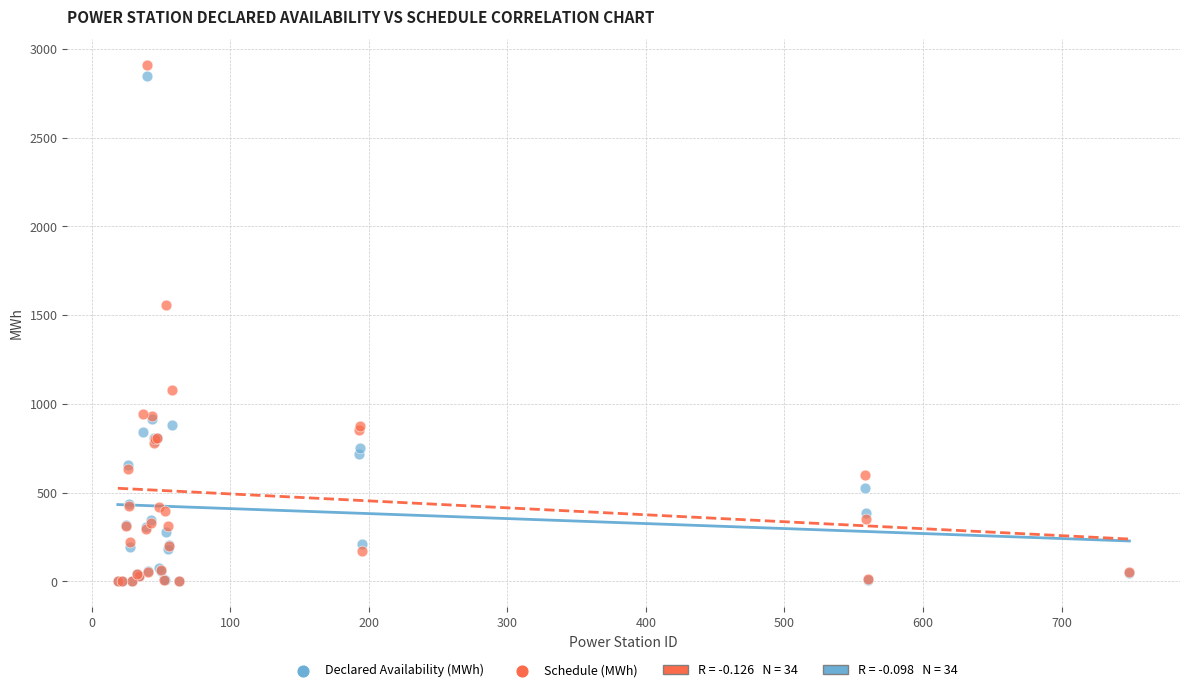

Which series has the widest spread of Y values?

Schedule (MWh)